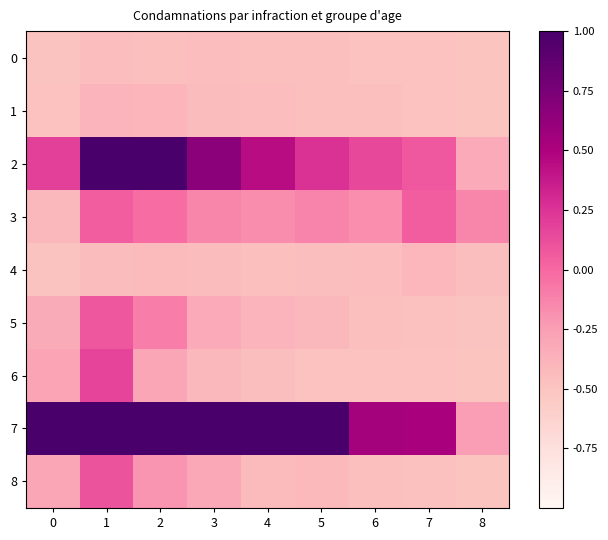

Which label corresponds to the largest value in the chart?

1